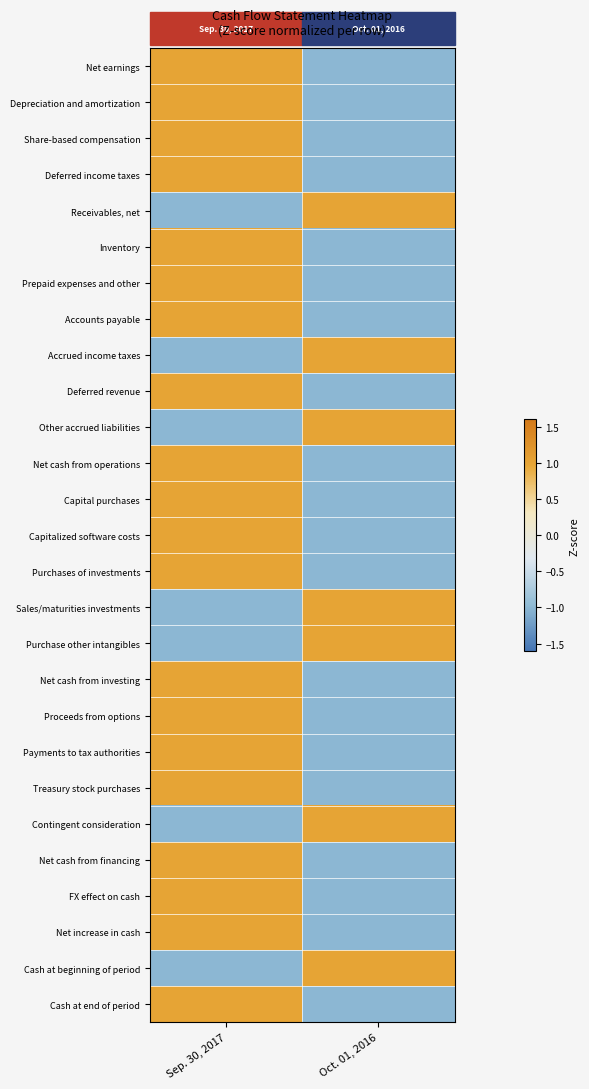

Reading right to left, extract all data points from this chart.

Net earnings: Oct. 01, 2016=-1	Sep. 30, 2017=1
Depreciation and amortization: Oct. 01, 2016=-1	Sep. 30, 2017=1
Share-based compensation: Oct. 01, 2016=-1	Sep. 30, 2017=1
Deferred income taxes: Oct. 01, 2016=-1	Sep. 30, 2017=1
Receivables, net: Oct. 01, 2016=1	Sep. 30, 2017=-1
Inventory: Oct. 01, 2016=-1	Sep. 30, 2017=1
Prepaid expenses and other: Oct. 01, 2016=-1	Sep. 30, 2017=1
Accounts payable: Oct. 01, 2016=-1	Sep. 30, 2017=1
Accrued income taxes: Oct. 01, 2016=1	Sep. 30, 2017=-1
Deferred revenue: Oct. 01, 2016=-1	Sep. 30, 2017=1
Other accrued liabilities: Oct. 01, 2016=1	Sep. 30, 2017=-1
Net cash from operations: Oct. 01, 2016=-1	Sep. 30, 2017=1
Capital purchases: Oct. 01, 2016=-1	Sep. 30, 2017=1
Capitalized software costs: Oct. 01, 2016=-1	Sep. 30, 2017=1
Purchases of investments: Oct. 01, 2016=-1	Sep. 30, 2017=1
Sales/maturities investments: Oct. 01, 2016=1	Sep. 30, 2017=-1
Purchase other intangibles: Oct. 01, 2016=1	Sep. 30, 2017=-1
Net cash from investing: Oct. 01, 2016=-1	Sep. 30, 2017=1
Proceeds from options: Oct. 01, 2016=-1	Sep. 30, 2017=1
Payments to tax authorities: Oct. 01, 2016=-1	Sep. 30, 2017=1
Treasury stock purchases: Oct. 01, 2016=-1	Sep. 30, 2017=1
Contingent consideration: Oct. 01, 2016=1	Sep. 30, 2017=-1
Net cash from financing: Oct. 01, 2016=-1	Sep. 30, 2017=1
FX effect on cash: Oct. 01, 2016=-1	Sep. 30, 2017=1
Net increase in cash: Oct. 01, 2016=-1	Sep. 30, 2017=1
Cash at beginning of period: Oct. 01, 2016=1	Sep. 30, 2017=-1
Cash at end of period: Oct. 01, 2016=-1	Sep. 30, 2017=1